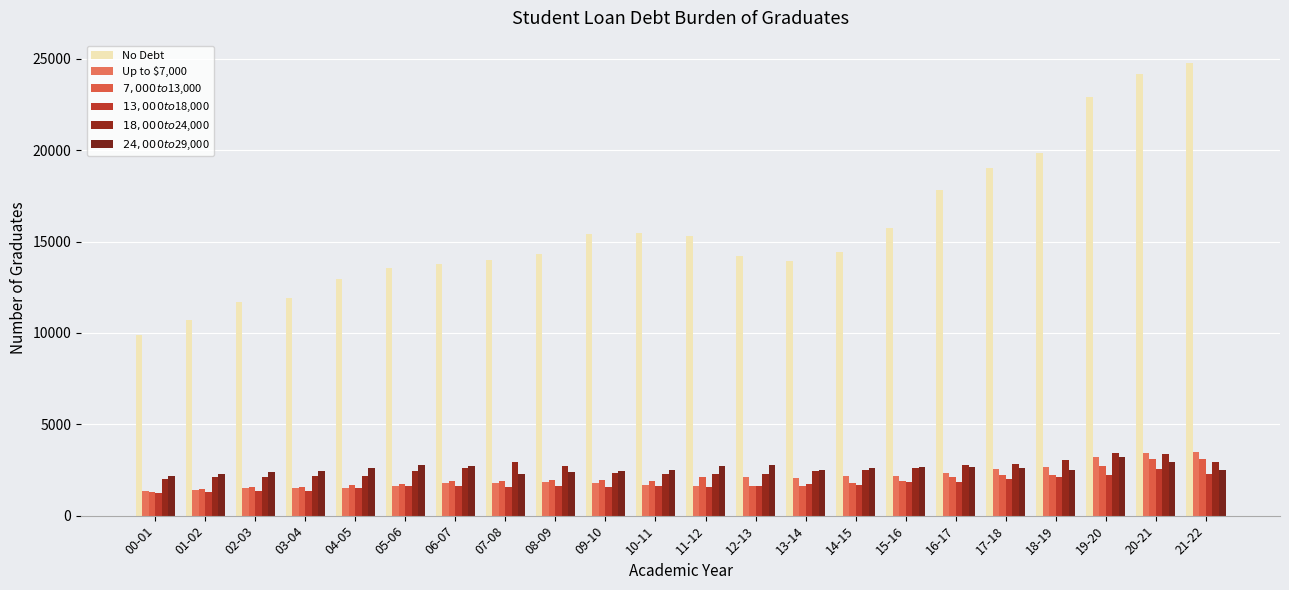

Between 17-18 and 19-20, which is larger?

19-20